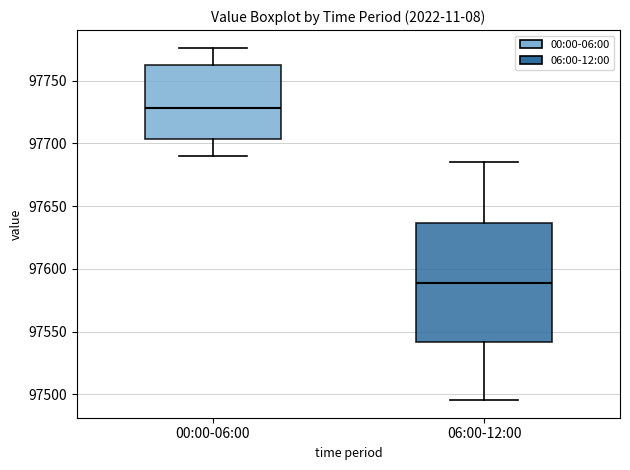

Reading left to right, transcribe this box plot: for each box, give where its median line is, the range the box spans, and where its two whiskers end, as read against the y-axis. The values are not printed on the chart, so give them approximately, as read against the axis.

00:00-06:00: median 97730, box 97705 to 97765, whiskers 97690 to 97775
06:00-12:00: median 97590, box 97540 to 97635, whiskers 97495 to 97685